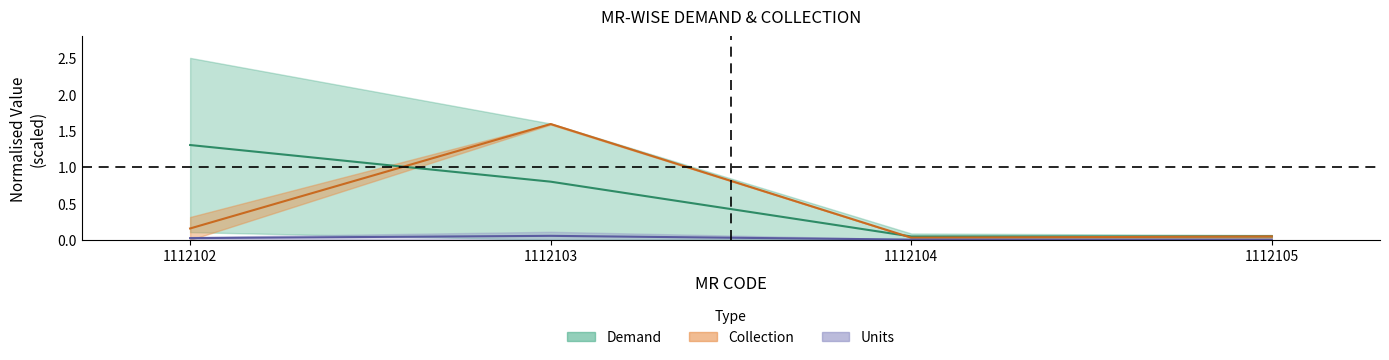

True or false: UNITS_upper and DEMAND_upper cross at least once.

False